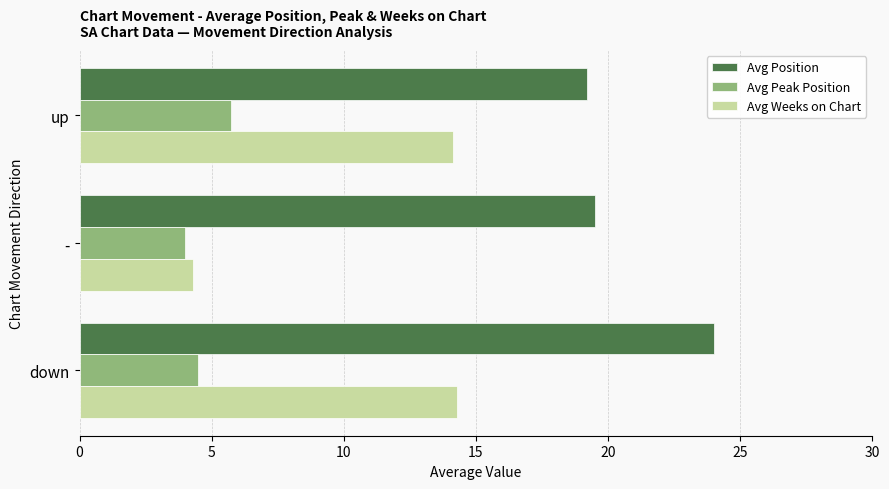

What is the average value of the Avg Position series?

20.9